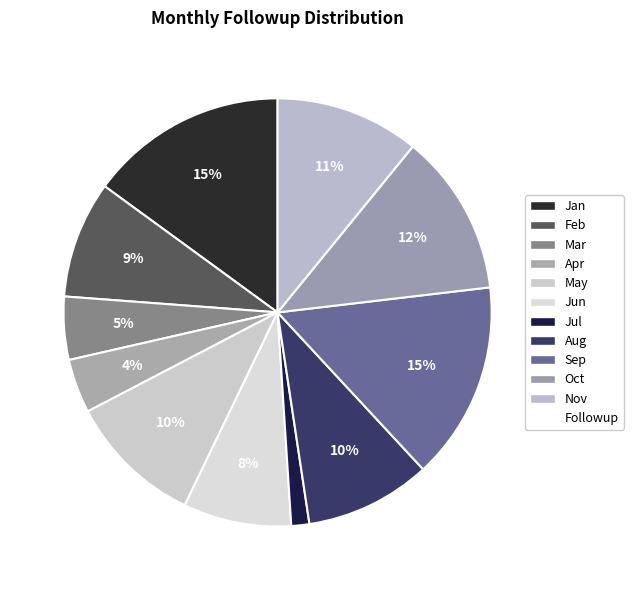

Is there any slice that represents more than half of the pie?

No